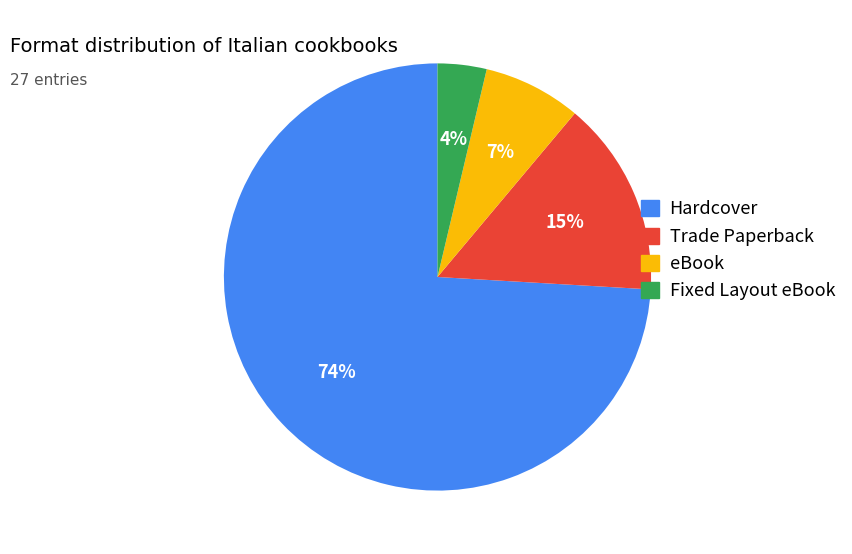

How many segments does this pie chart have?

4